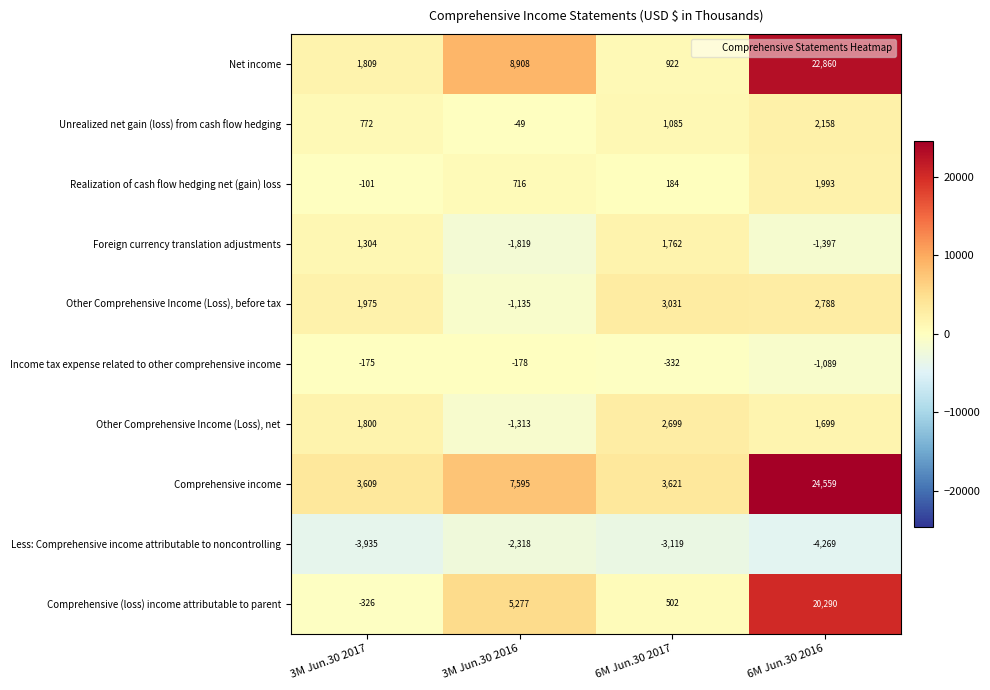

What is the spread (max minus min) of values at 6M Jun.30 2017?

6740